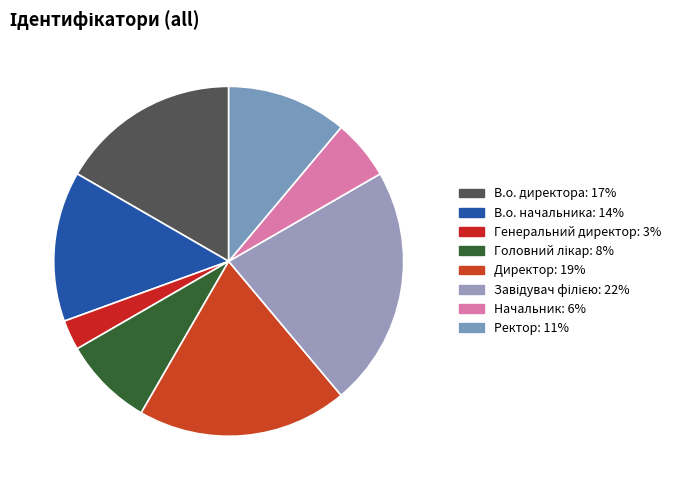

Does В.о. начальника represent more than half of the total?

No